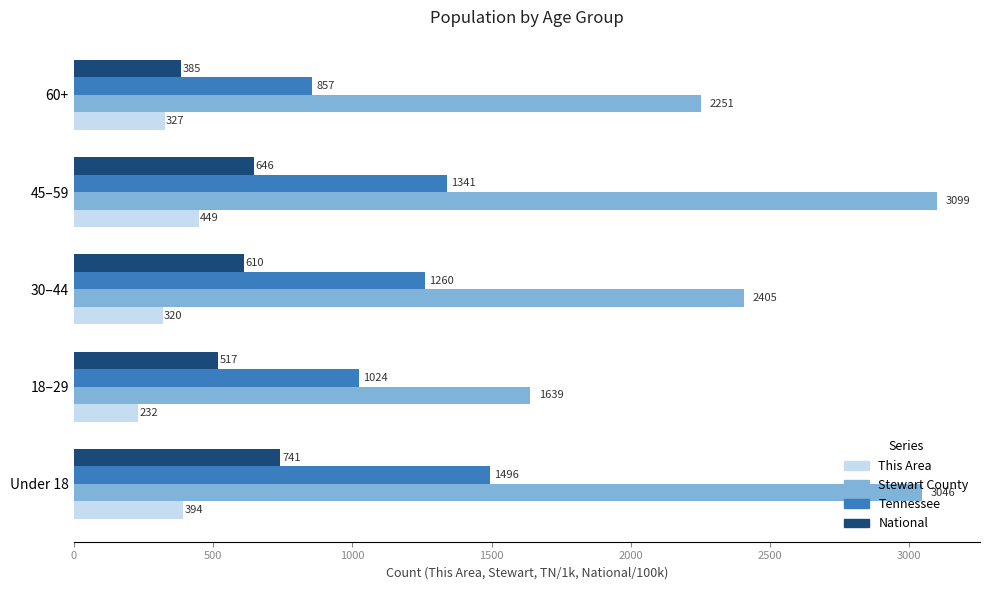

What are all the series names shown in the legend?

This Area, Stewart County, Tennessee, National